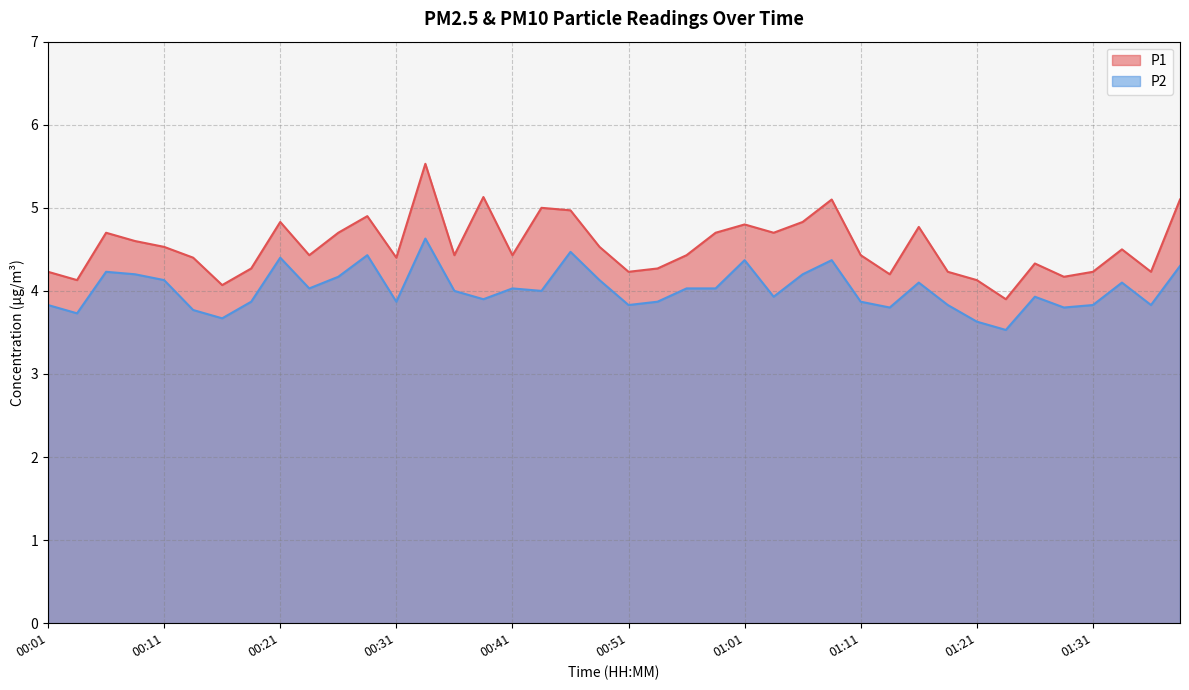

What is the minimum value for P1?

3.9